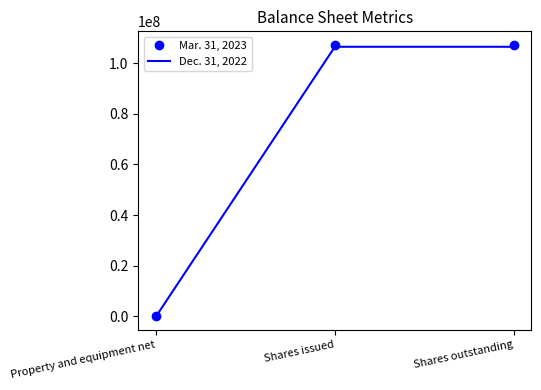

Which series has the widest spread of values?

Mar. 31, 2023